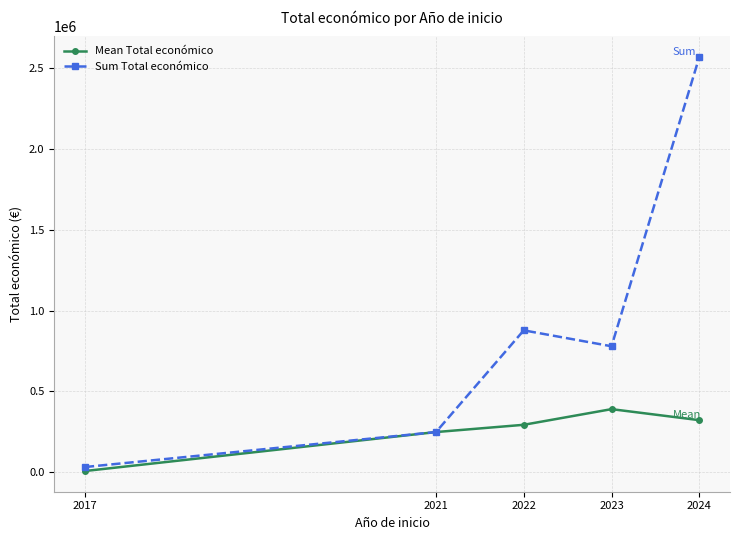

Rank the series at 2022 from highest to lowest value.

Sum Total económico, Mean Total económico